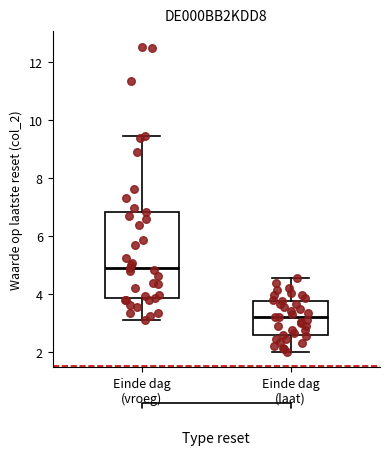

Which box has the highest median line?

Einde dag (vroeg)